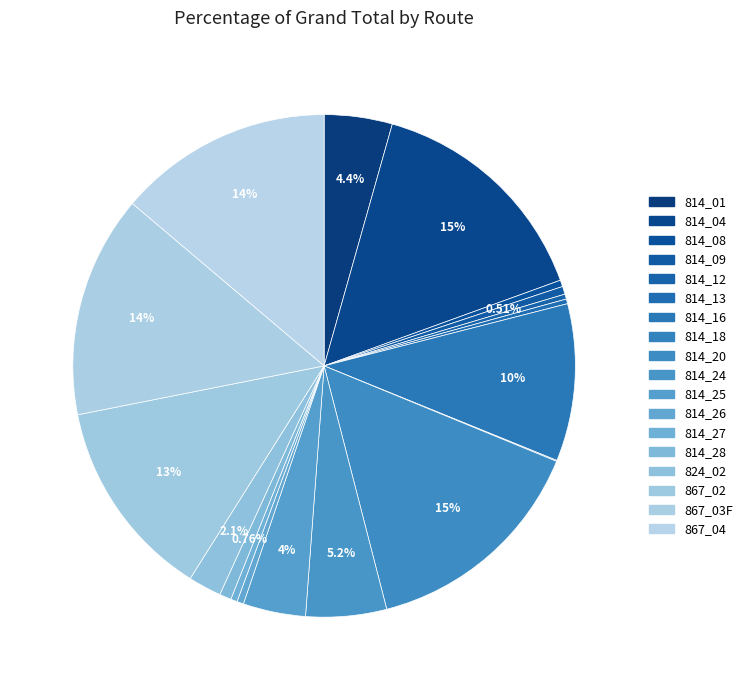

Does any single category account for the majority?

No